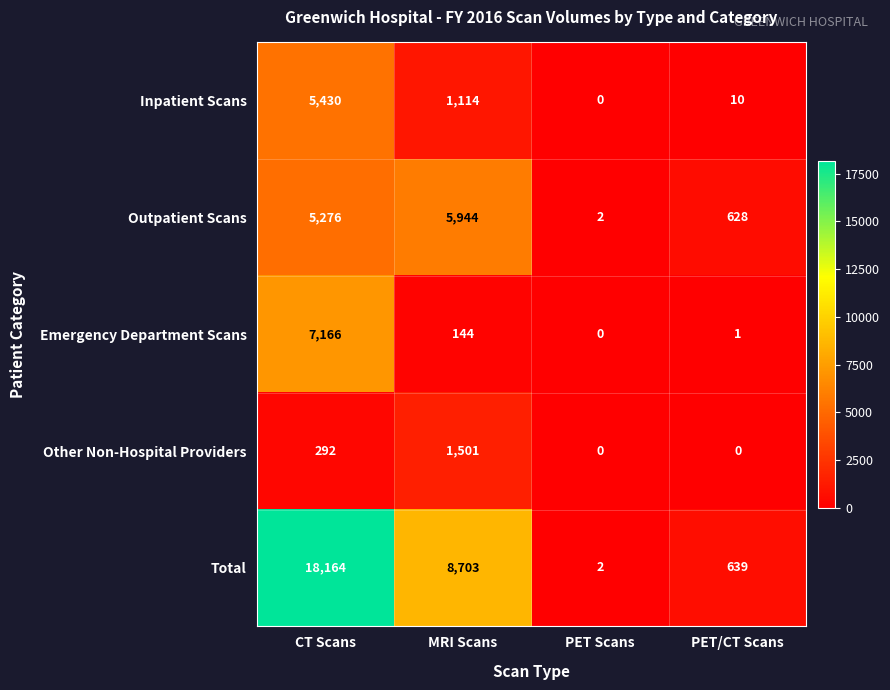

What is the sum of all Total values?

27508